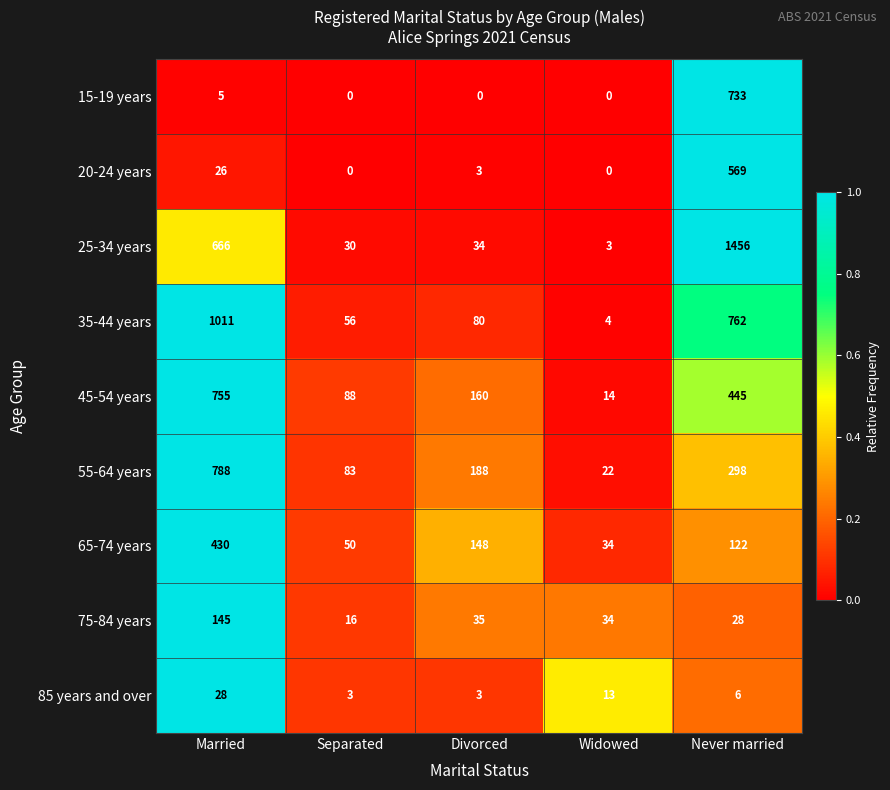

True or false: 85 years and over has a value of 1 at Separated.

False